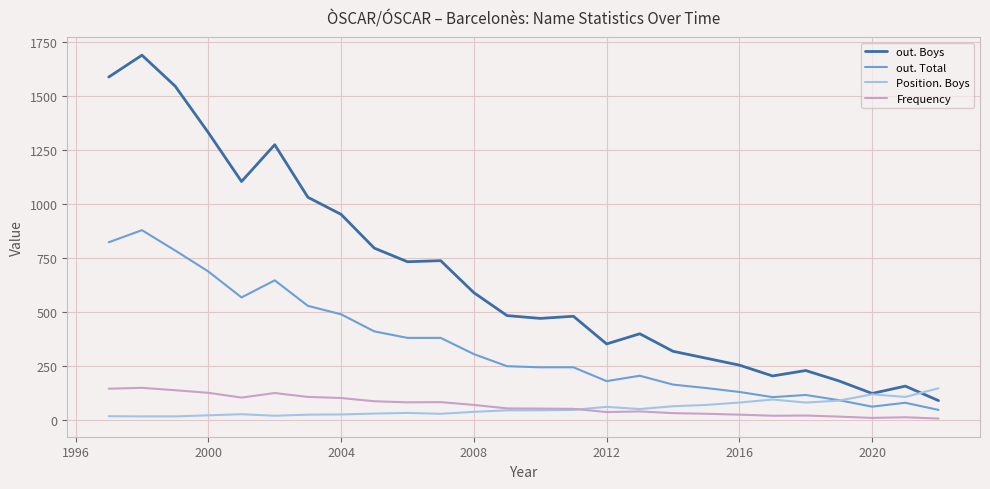

True or false: out. Boys and Frequency cross at least once.

False